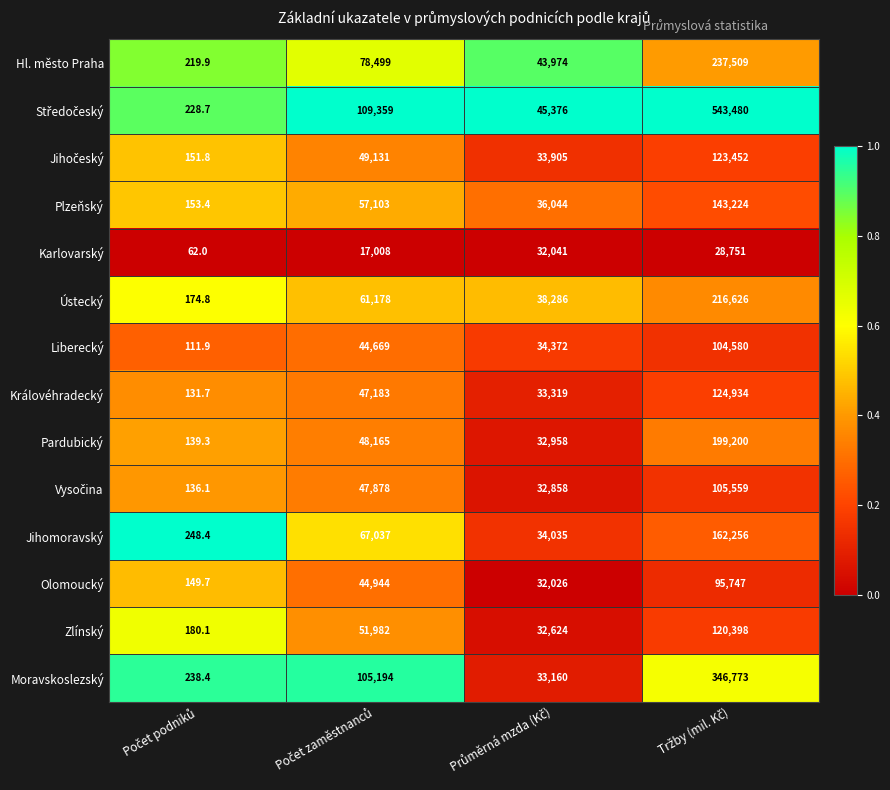

Count the Královéhradecký values in the range 33319 to 124934.

3